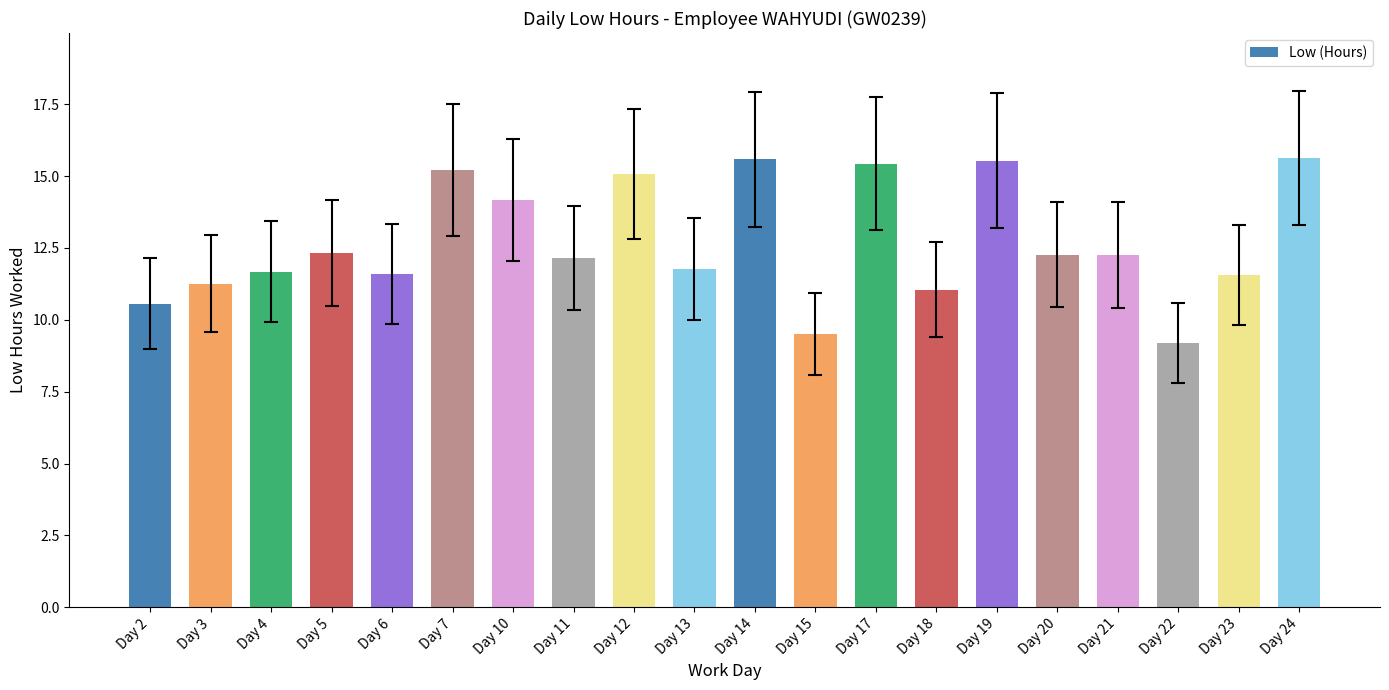

The chart shows a value of 25.9 at Day 19. True or false?

False